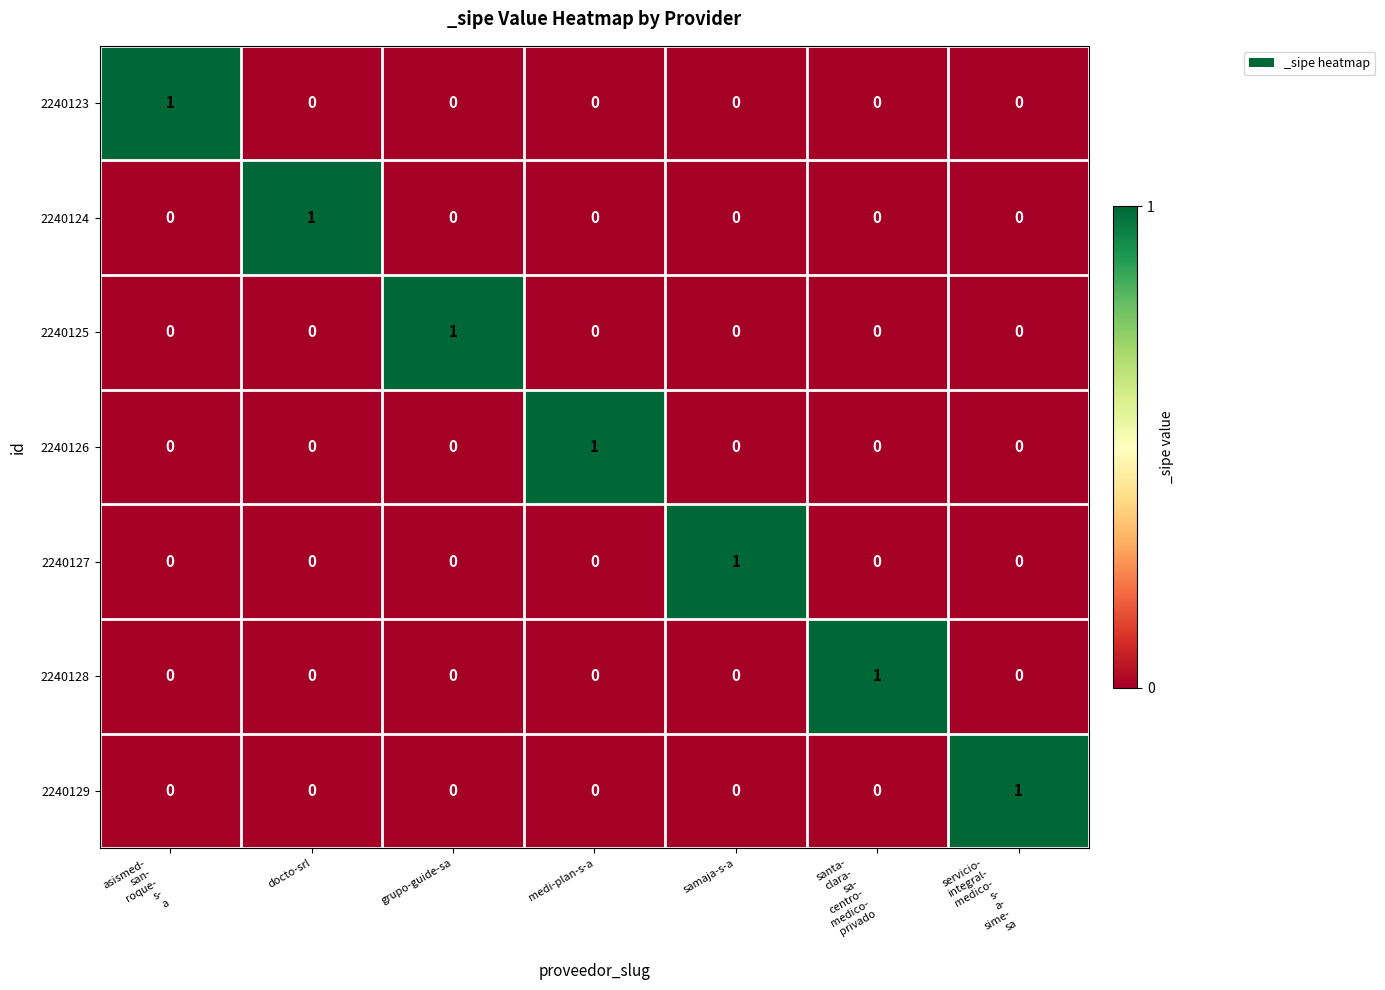

The value of 2240128 at samaja-s-a is 1. True or false?

False